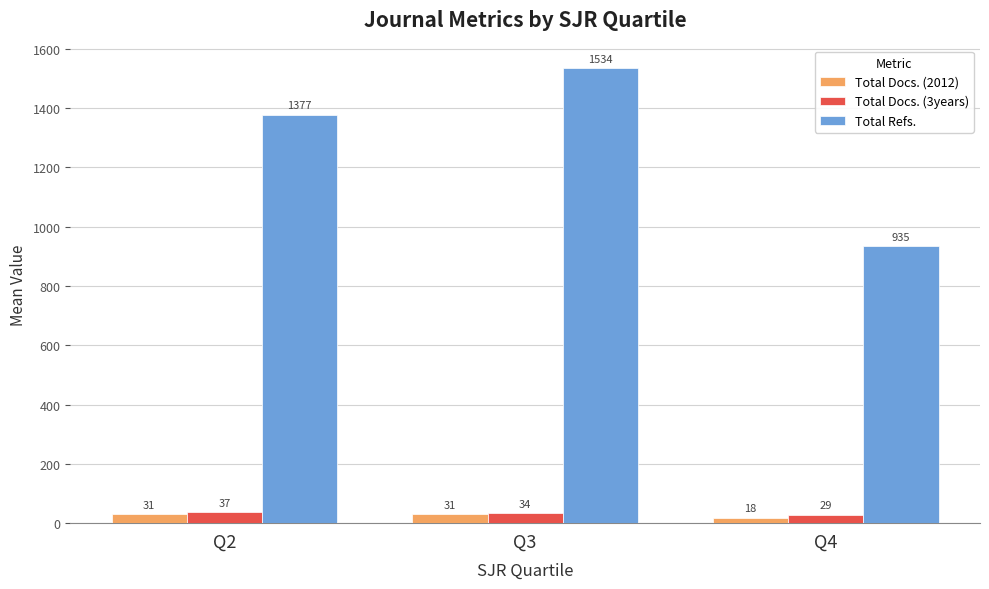

List the series in order of their peak value, lowest first.

Total Docs. (2012), Total Docs. (3years), Total Refs.